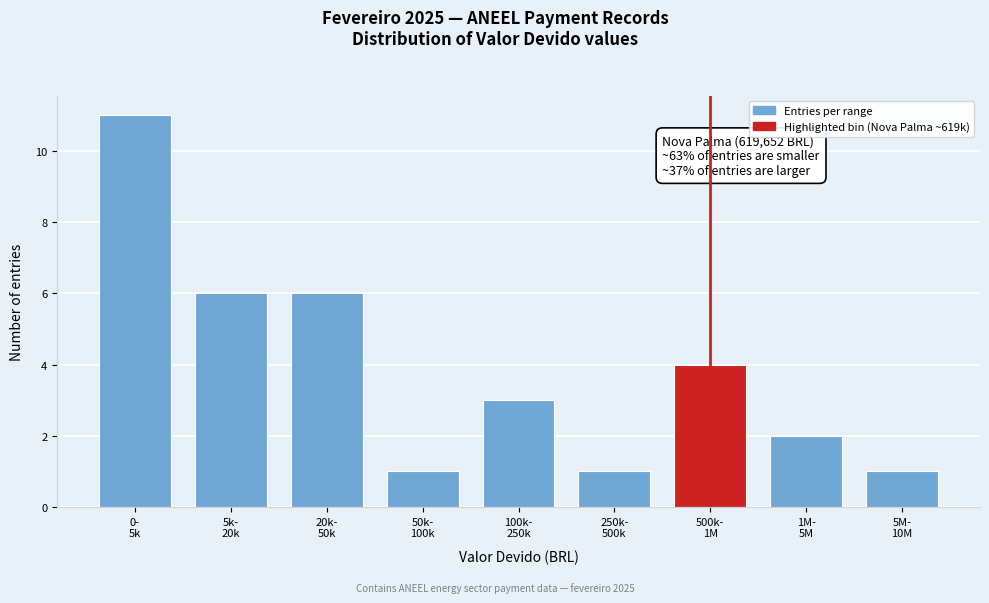

Reading left to right, transcribe all the data shown in this chart.

11	6	6	1	3	1	4	2	1